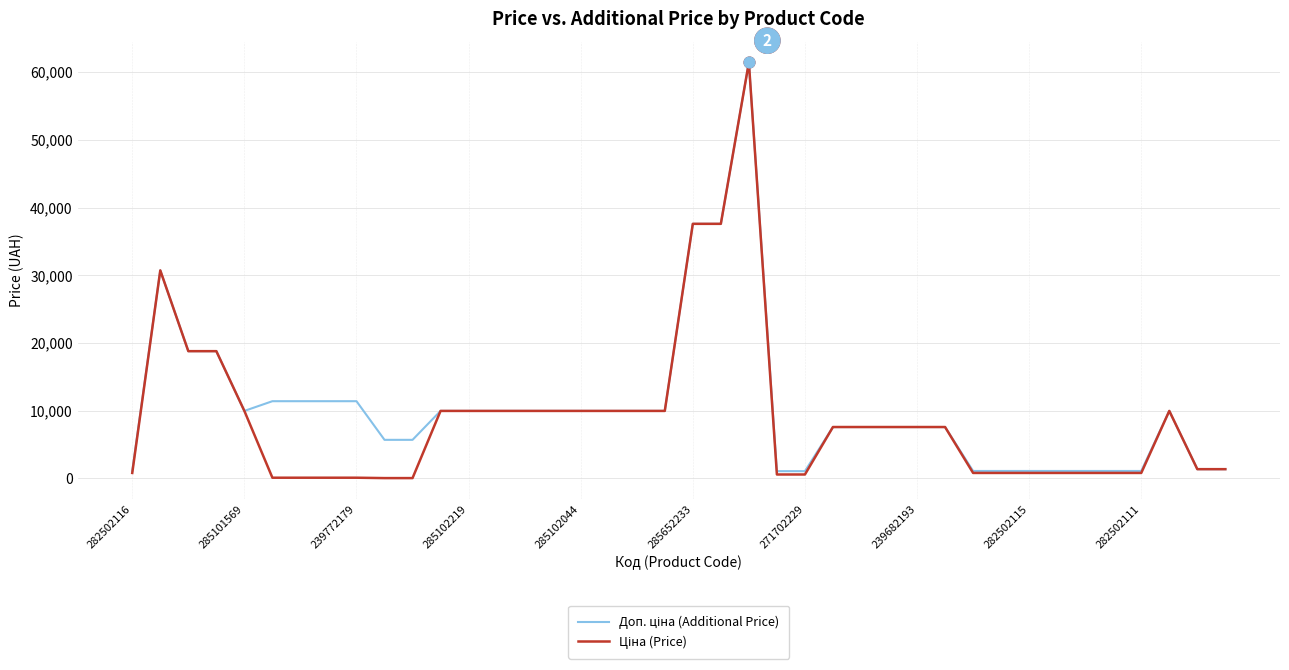

What is the greatest value displayed?

61434.3